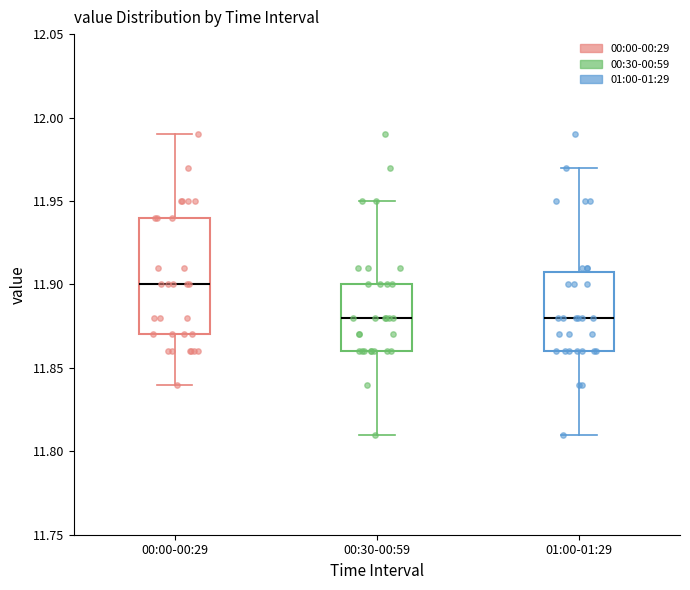

Where is the lower edge of the box for 00:30-00:59 on the y-axis? The values are not printed on the chart, so give them approximately, as read against the axis.

11.86